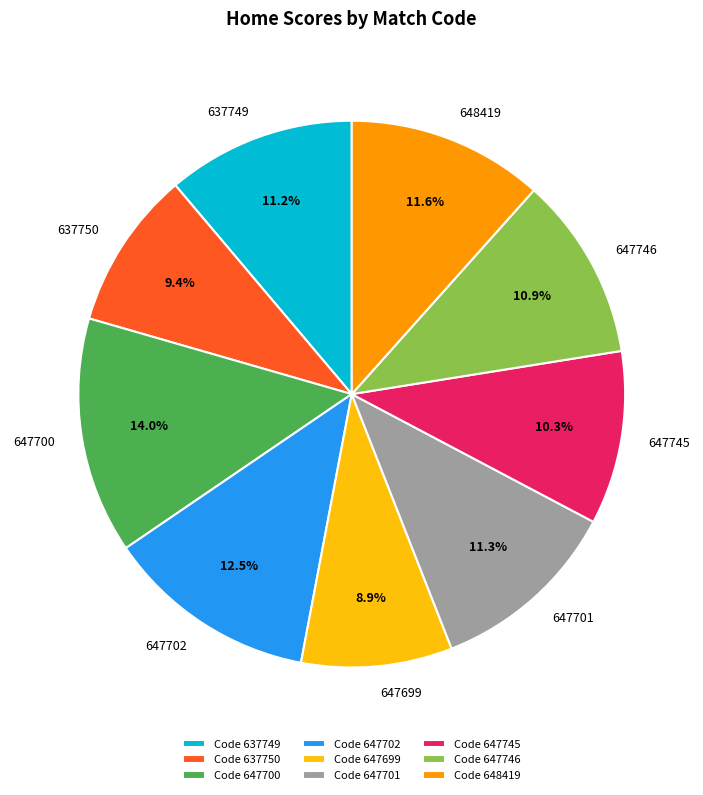

Is it true that 637750 is 9% of the pie?

True